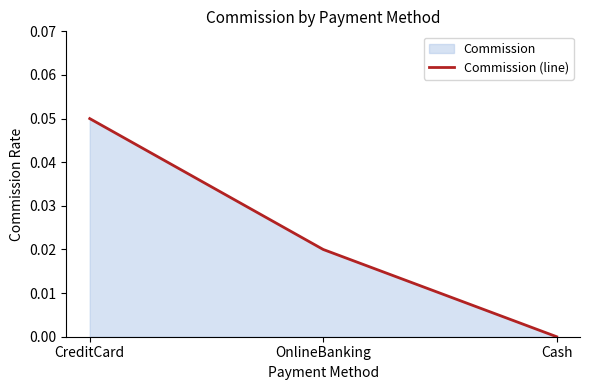

Rank the categories by value from lowest to highest.

Cash, OnlineBanking, CreditCard